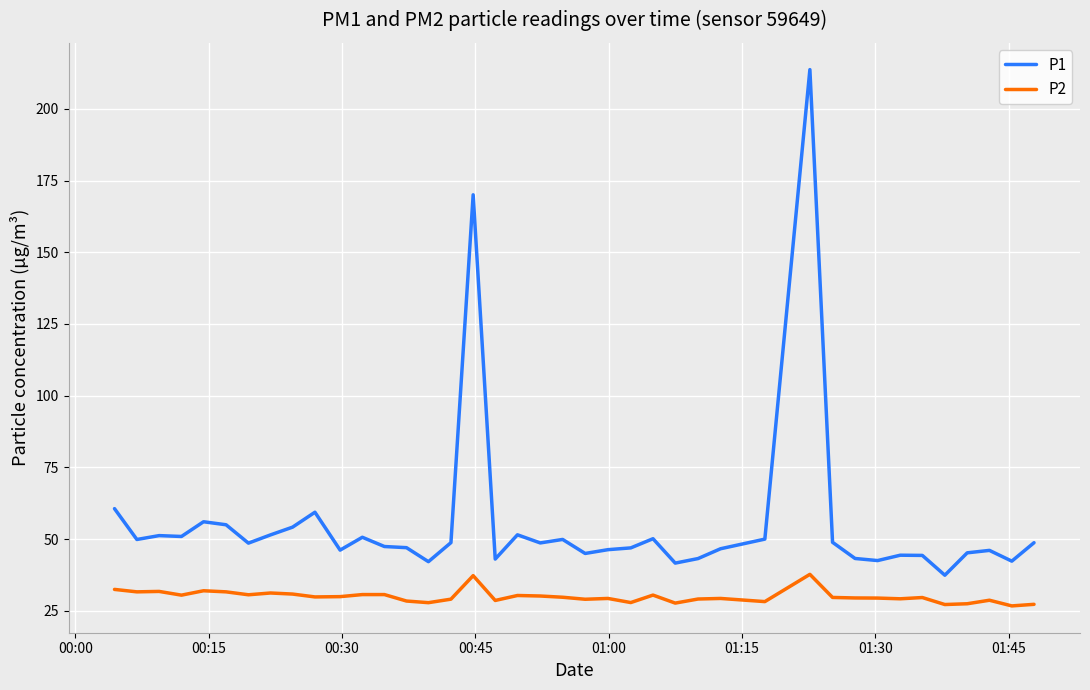

What is the minimum value for P1?

37.5